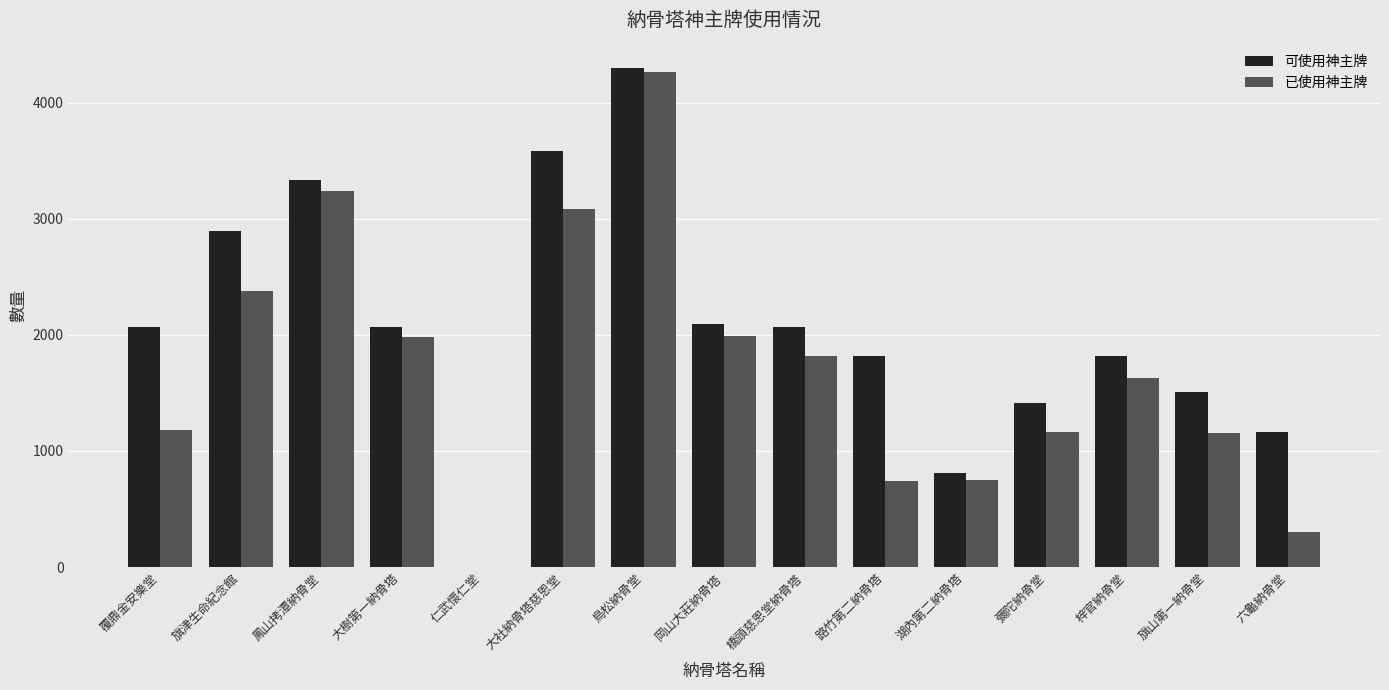

Which category has the highest value across all series?

鳥松納骨堂